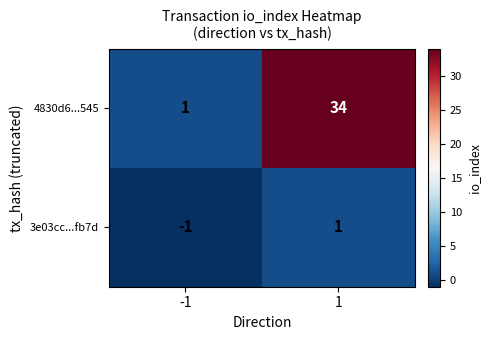

Which series has the widest spread of values?

4830d6...545